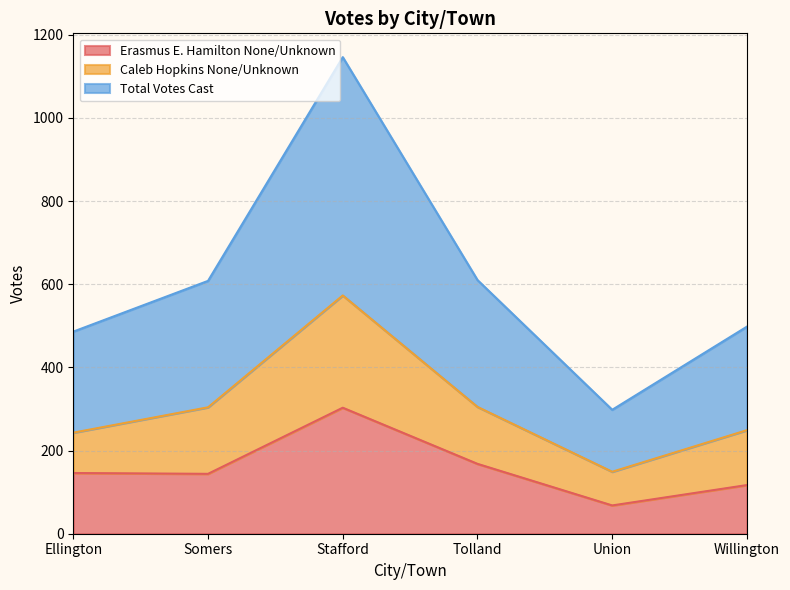

Where is Erasmus E. Hamilton None/Unknown nearest to the value 185?

Tolland